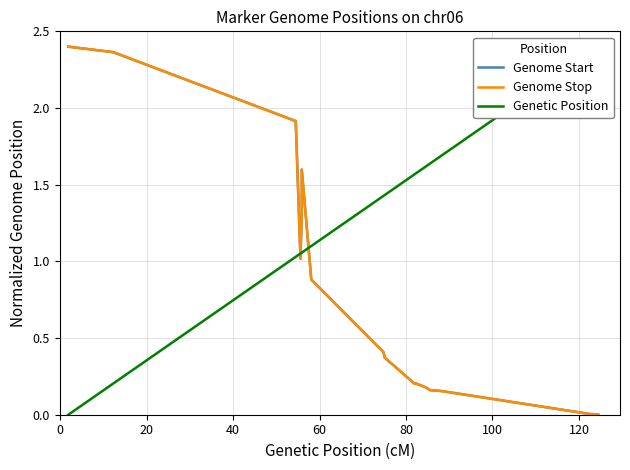

Is it true that Genetic Position equals 0.5 at 60?

False